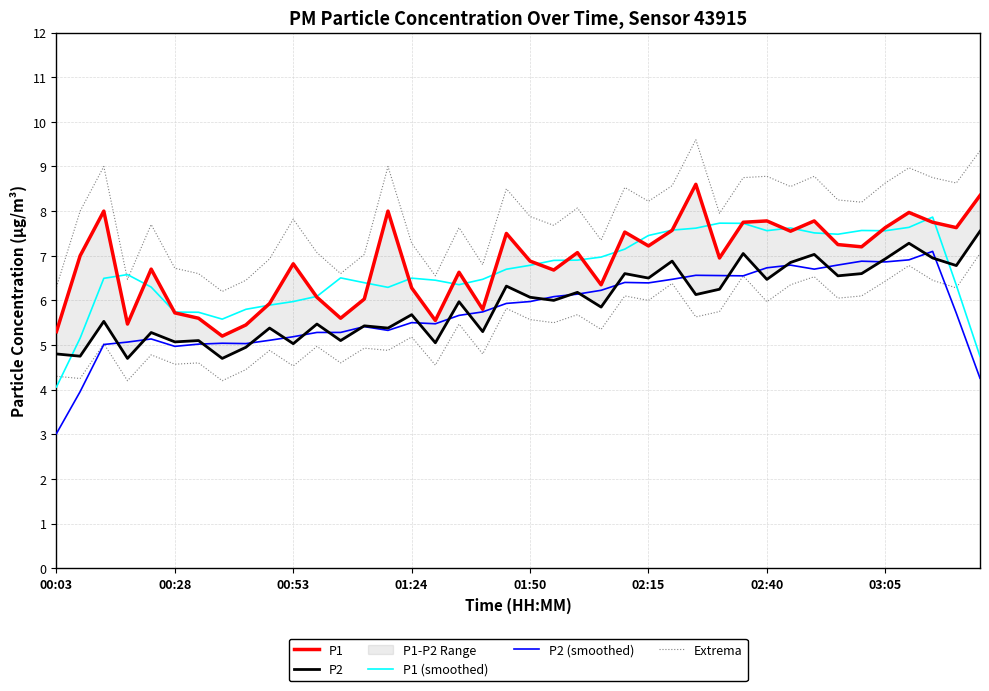

What is the sum of the P2 (smoothed) values at 11 and 21?

11.4